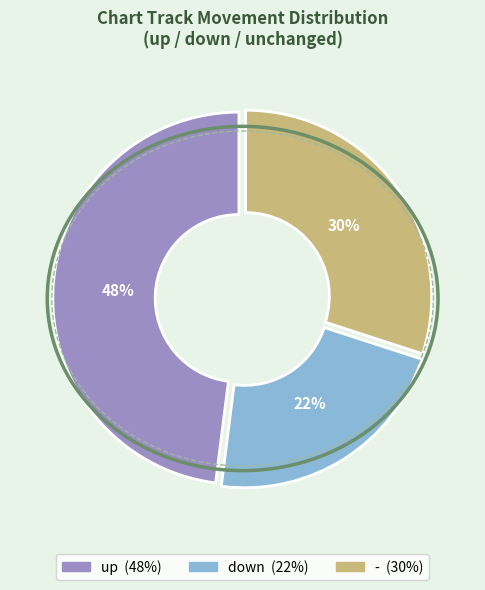

What is the ratio of the value at - to the value at up?

0.6